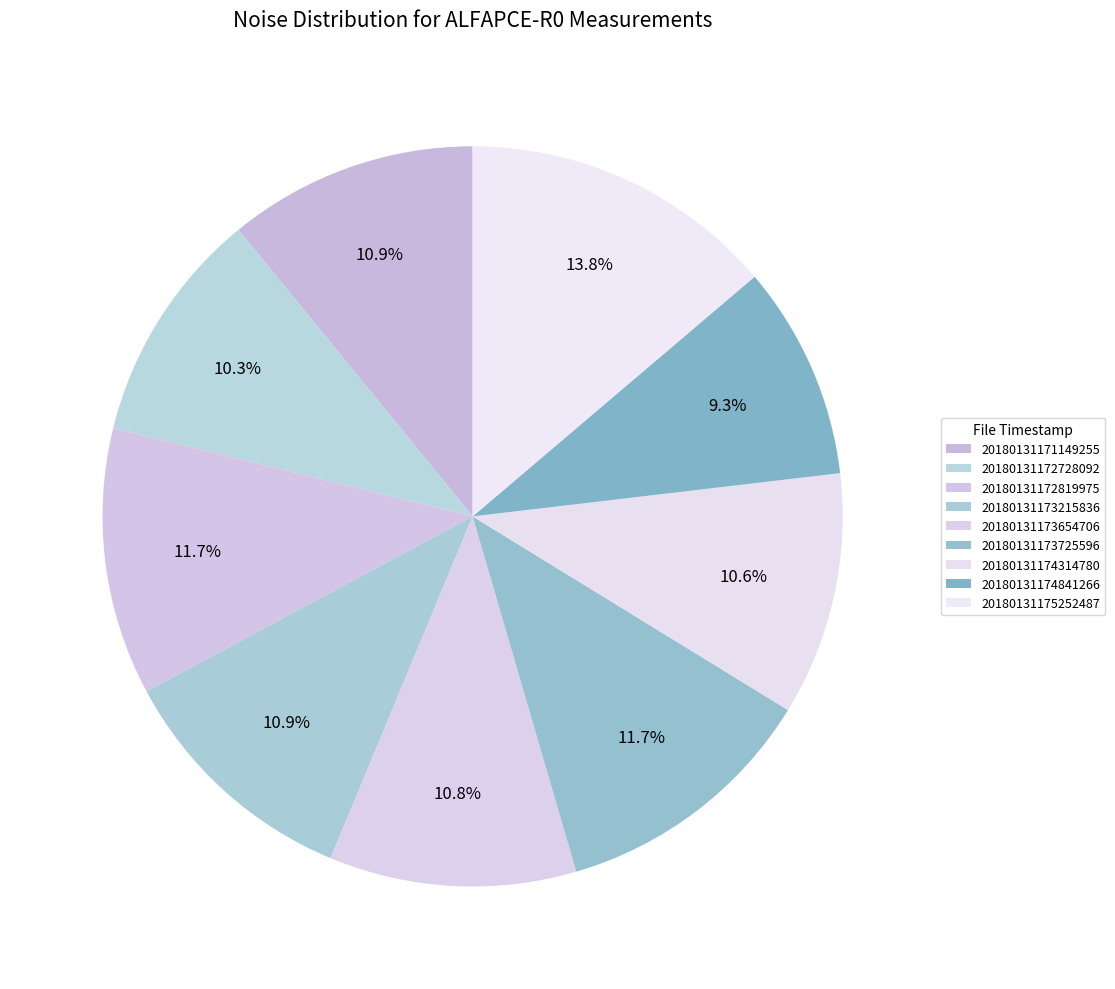

To the nearest percent, what is the average slice percentage?

11%